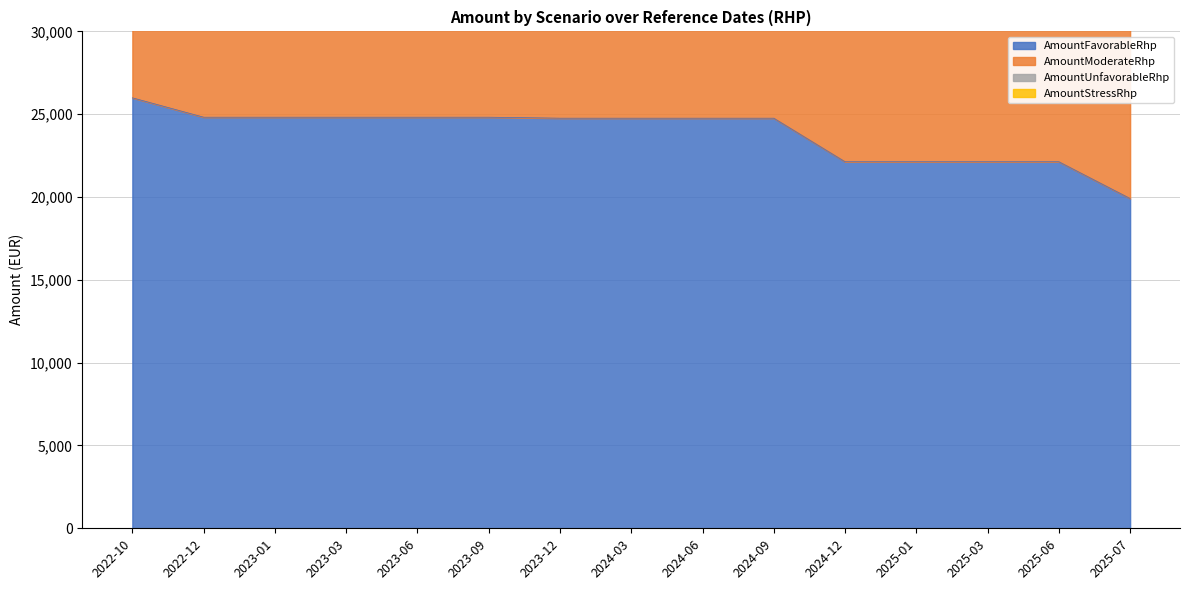

Does the chart have visible grid lines?

Yes